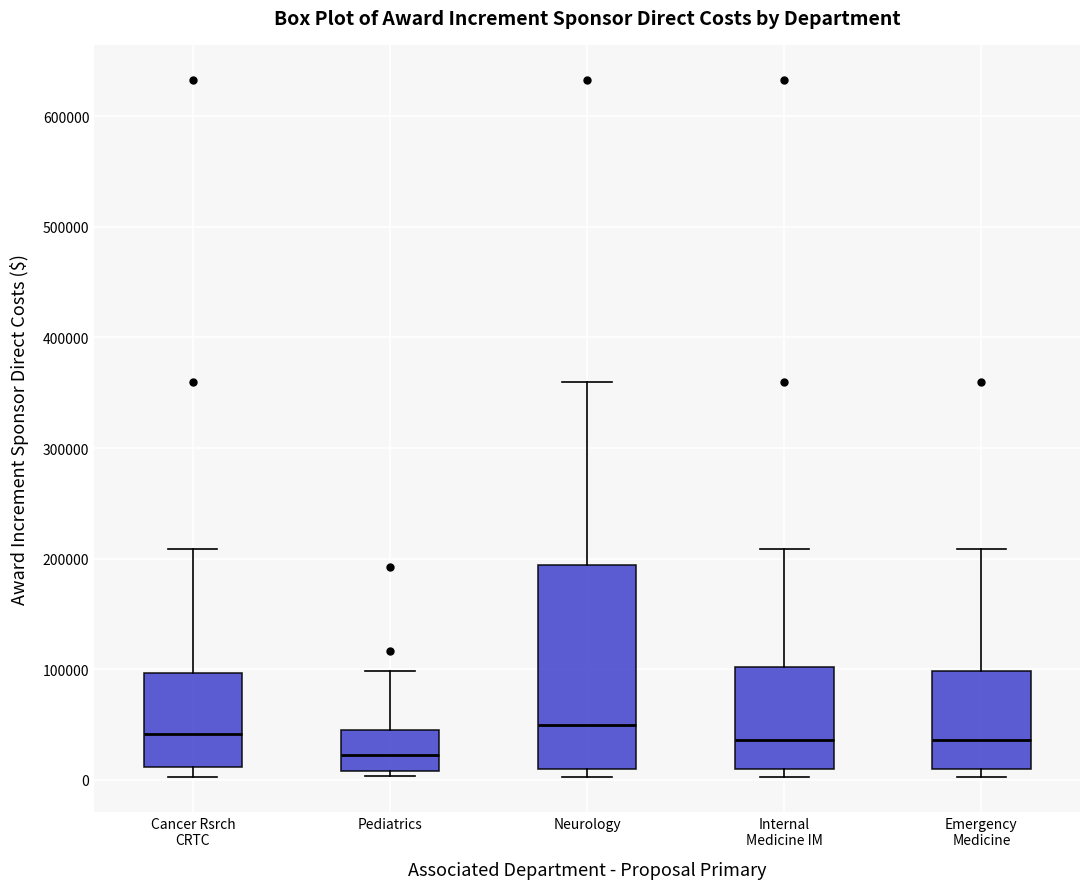

Where does the median line of the box for Neurology sit on the y-axis? The values are not printed on the chart, so give them approximately, as read against the axis.

50000